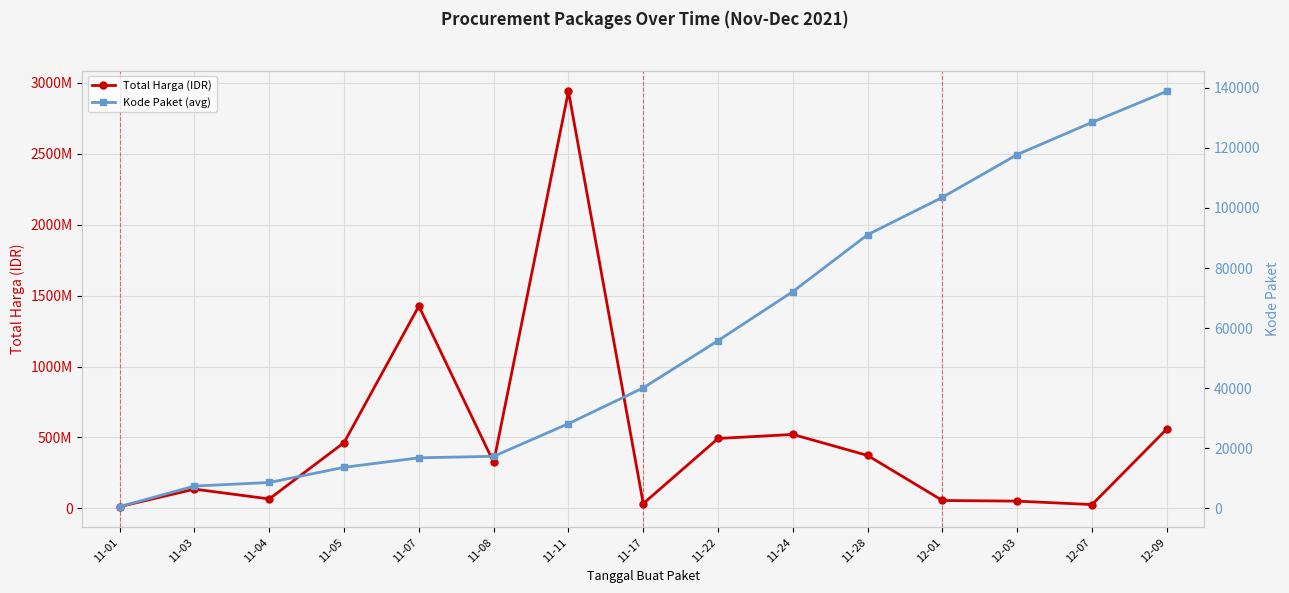

Reading left to right, list all the values displayed in this chart.

Total Harga (IDR): 11-01=12787500.0	11-03=136127230.0	11-04=67019075.0	11-05=464002100.0	11-07=1425867900.0	11-08=324774000.0	11-11=2938963240.0	11-17=34292000.0	11-22=493000000.0	11-24=521459200.0	11-28=373404000.0	12-01=56152800.0	12-03=51601000.0	12-07=27412000.0	12-09=559971000.0
Kode Paket (avg): 11-01=569.5	11-03=7415.4	11-04=8614.7	11-05=13652.0	11-07=16823.0	11-08=17325.5	11-11=28195.7	11-17=40112.0	11-22=55826.0	11-24=72173.5	11-28=91101.0	12-01=103541.0	12-03=117783.0	12-07=128516.0	12-09=138846.5